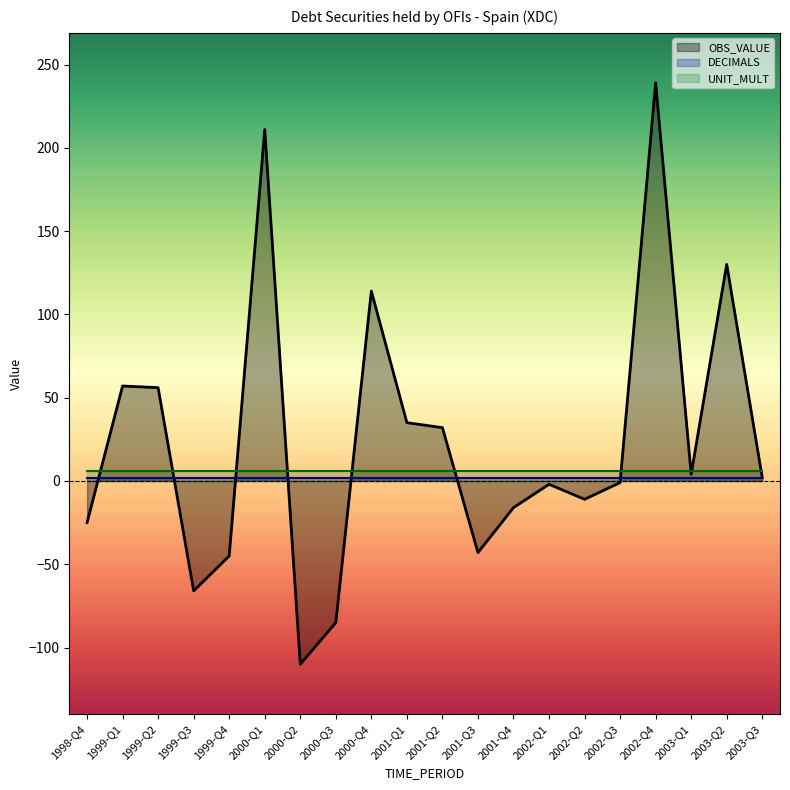

True or false: UNIT_MULT has a value of 2 at 1998-Q4.

False